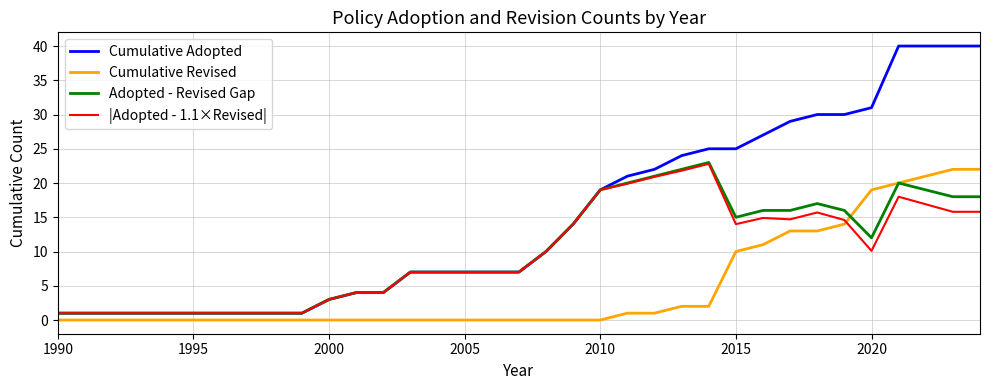

True or false: Adopted - Revised Gap has more than 0 interior local peaks.

True